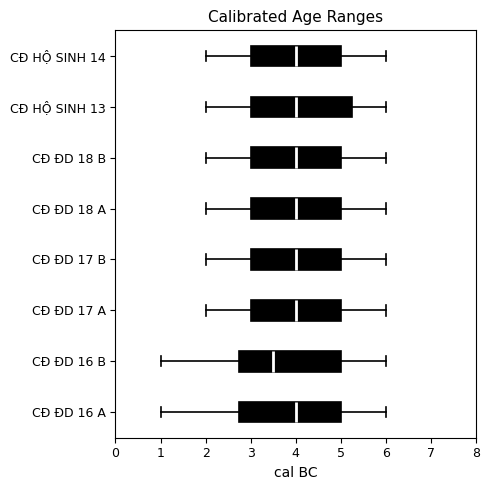

Reading bottom to top, transcribe this box plot: for each box, give where its median line is, the range the box spans, and where its two whiskers end, as read against the x-axis. The values are not printed on the chart, so give them approximately, as read against the axis.

CĐ ĐD 16 A: median 4.0, box 2.8 to 5.0, whiskers 1.0 to 6.0
CĐ ĐD 16 B: median 3.5, box 2.8 to 5.0, whiskers 1.0 to 6.0
CĐ ĐD 17 A: median 4.0, box 3.0 to 5.0, whiskers 2.0 to 6.0
CĐ ĐD 17 B: median 4.0, box 3.0 to 5.0, whiskers 2.0 to 6.0
CĐ ĐD 18 A: median 4.0, box 3.0 to 5.0, whiskers 2.0 to 6.0
CĐ ĐD 18 B: median 4.0, box 3.0 to 5.0, whiskers 2.0 to 6.0
CĐ HỘ SINH 13: median 4.0, box 3.0 to 5.3, whiskers 2.0 to 6.0
CĐ HỘ SINH 14: median 4.0, box 3.0 to 5.0, whiskers 2.0 to 6.0